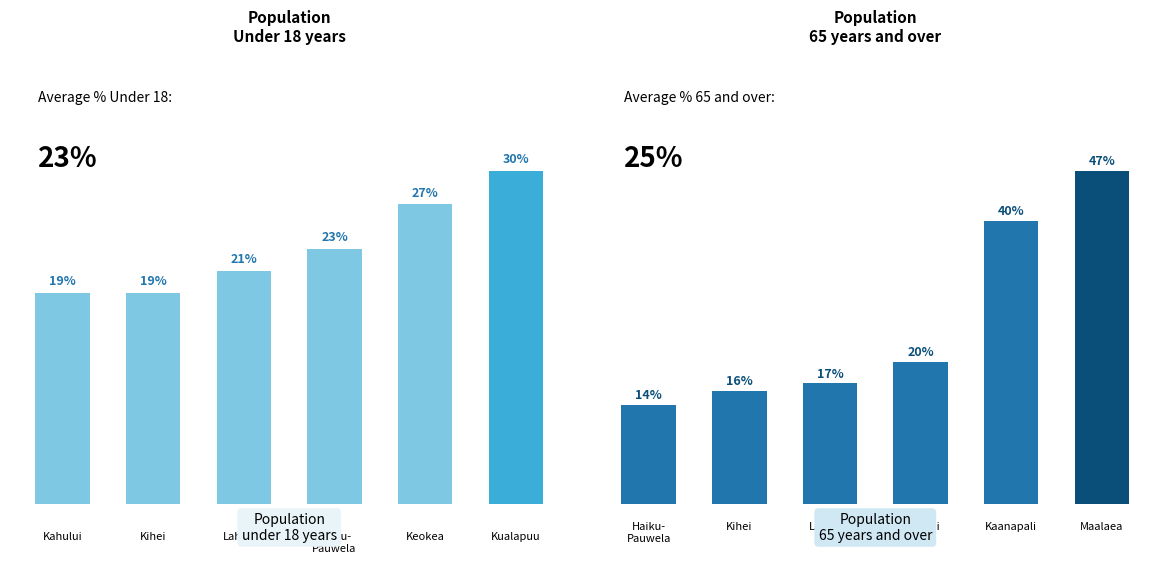

Count the number of categories in the chart.

6